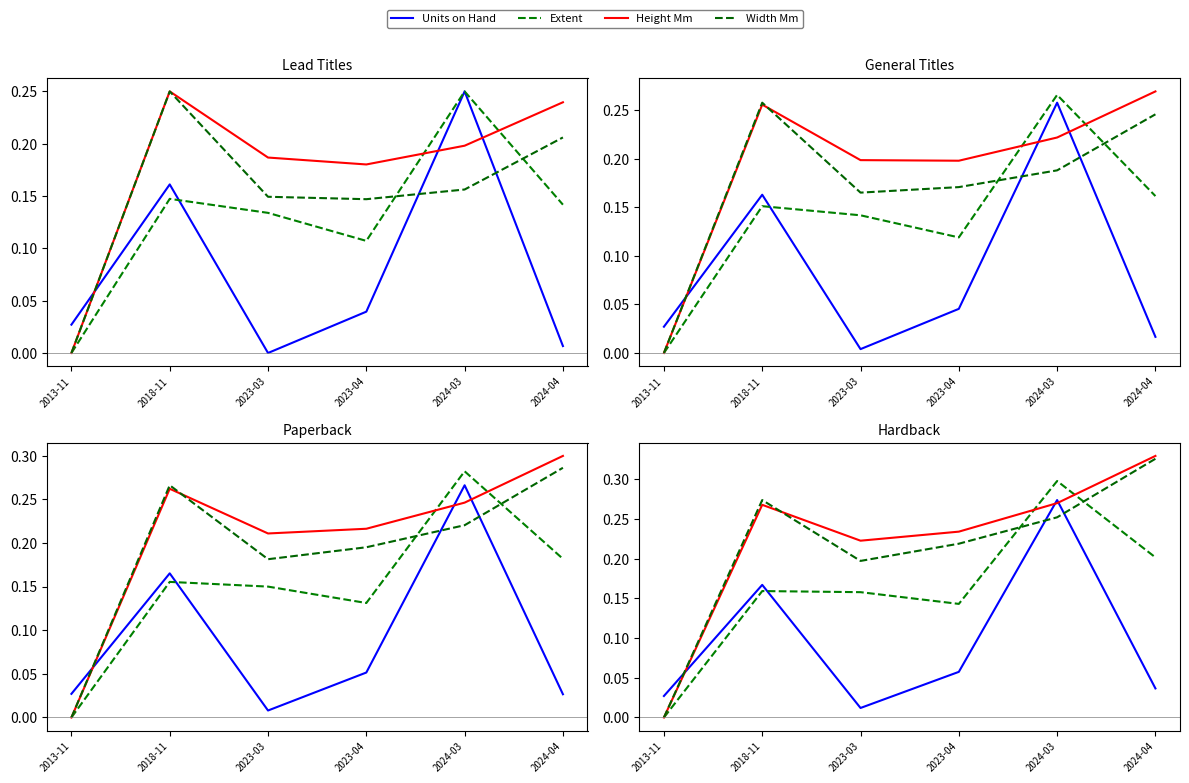

What is the label of the 2nd point from the left?

2018-11